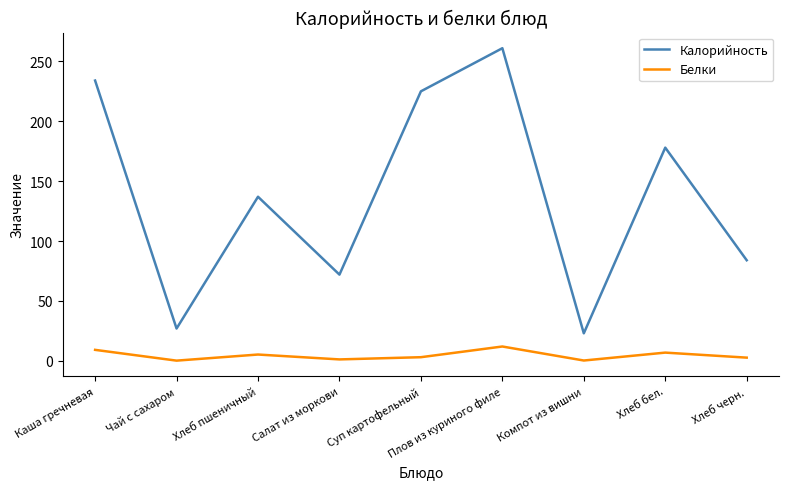

How many categories are shown in the chart?

9